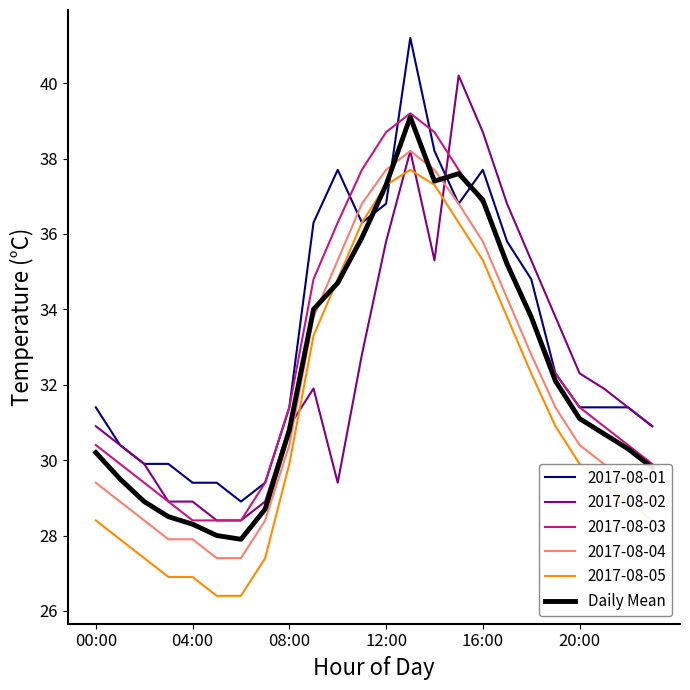

How many distinct data groups are displayed?

6